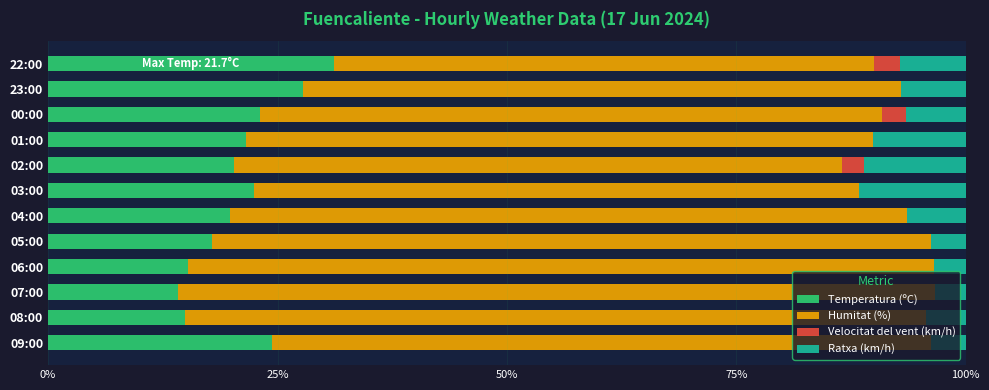

What are all the series names shown in the legend?

Temperatura (ºC), Humitat (%), Velocitat del vent (km/h), Ratxa (km/h)